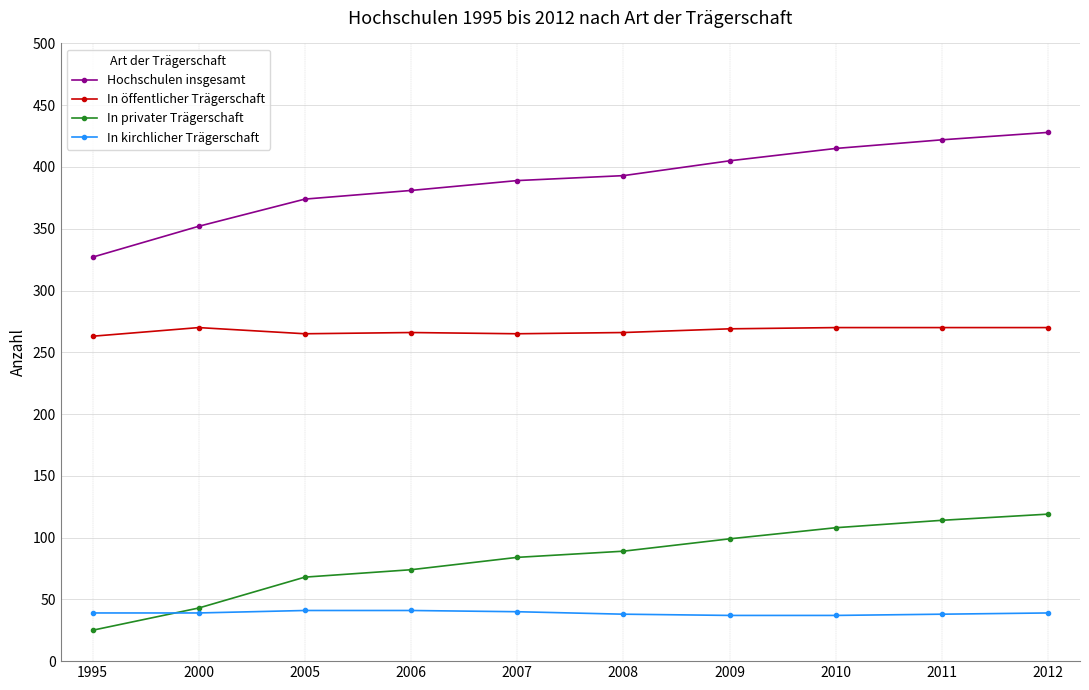

Is it true that Hochschulen insgesamt equals 253 at 2011?

False